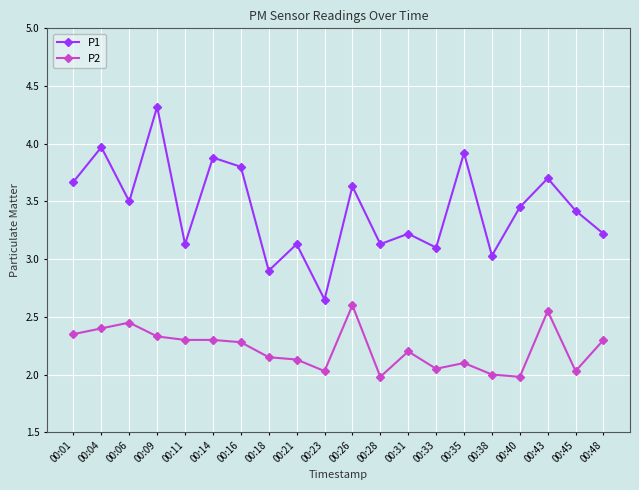

Which series has the largest total across all categories?

P1